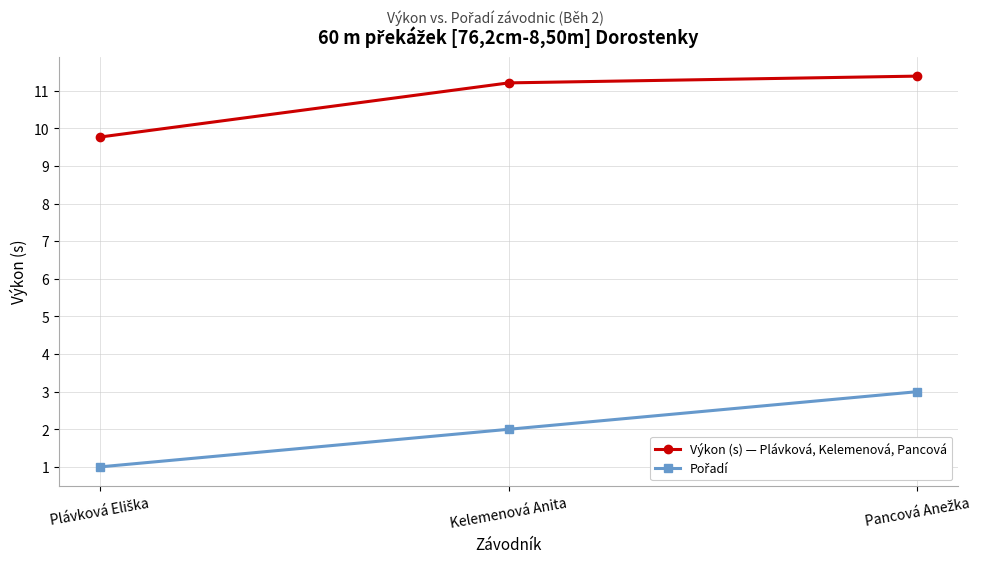

Which series has the largest total across all categories?

Výkon (s) — Plávková, Kelemenová, Pancová